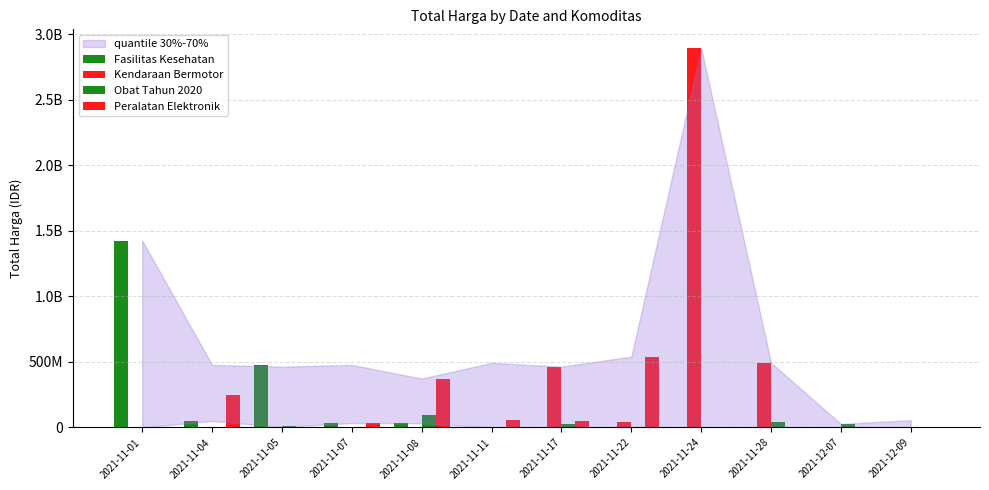

Does the chart contain stacked bars?

No